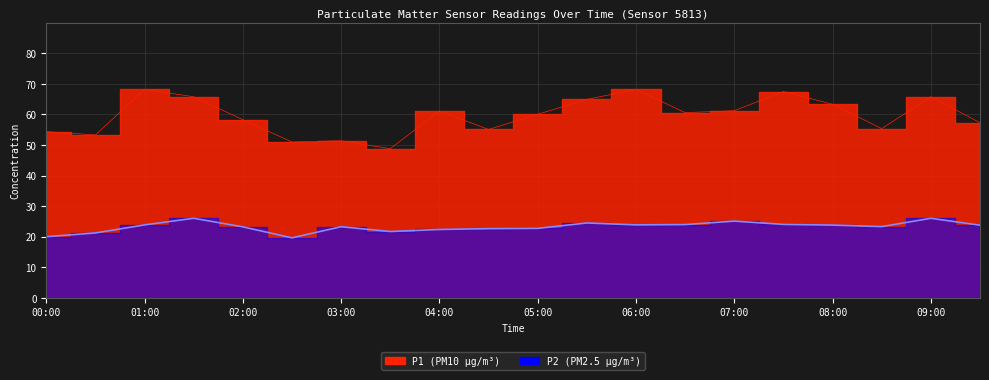

How many interior local peaks does the P2 series have?

5